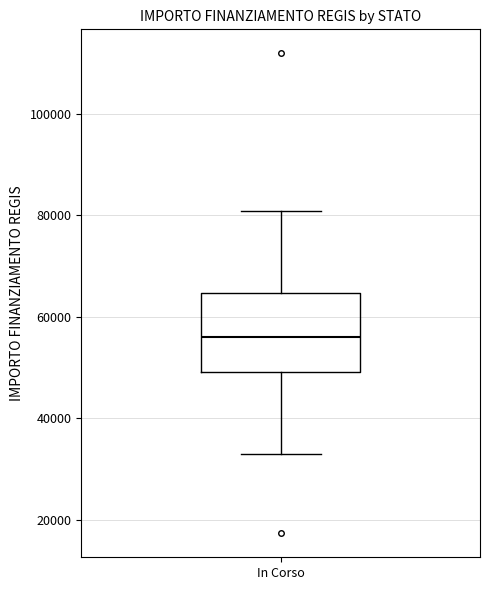

Read this box plot against the y-axis: the position of the median line, the range covered by the box, and the ends of both whiskers. The values are not printed on the chart, so give them approximately, as read against the axis.

median 56000, box 50000 to 64000, whiskers 32000 to 80000